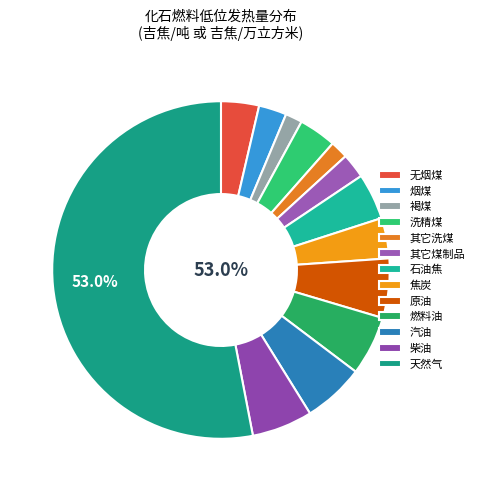

True or false: 烟煤 accounts for 3% of the total.

True